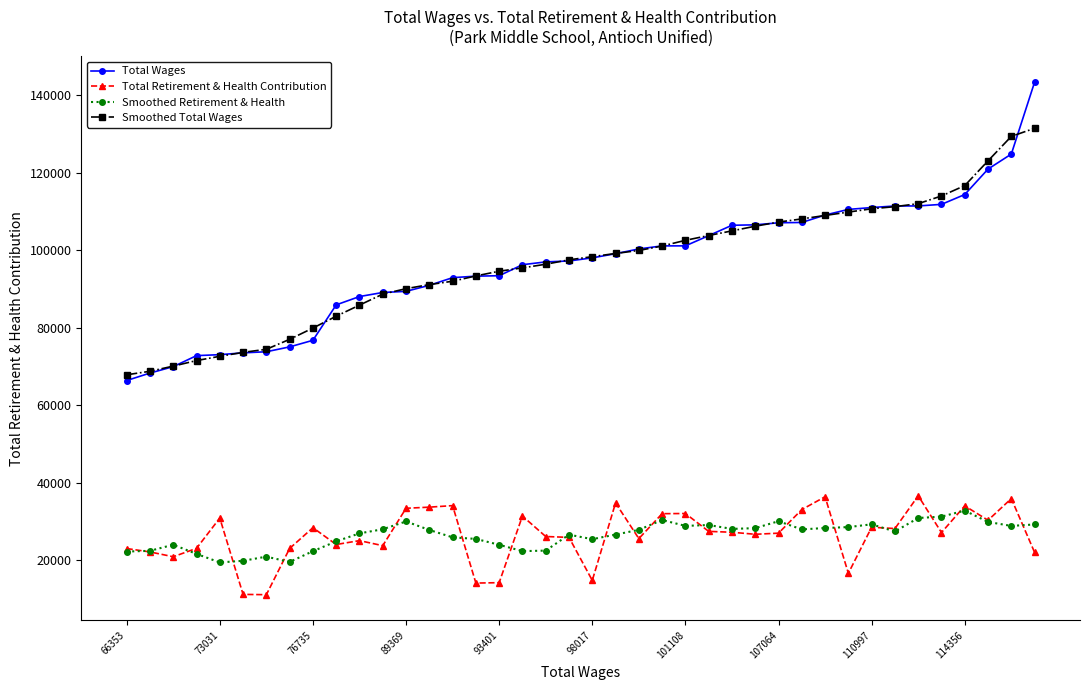

What are all the series names shown in the legend?

Total Wages, Total Retirement & Health Contribution, Smoothed Retirement & Health, Smoothed Total Wages